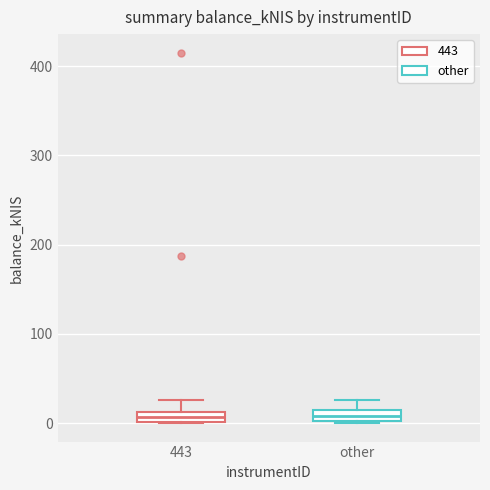

Where does the upper whisker of the box for other end on the y-axis? The values are not printed on the chart, so give them approximately, as read against the axis.

30